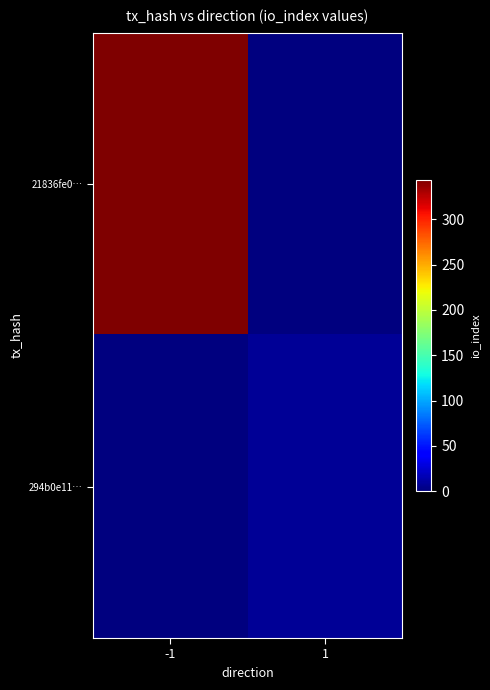

At which category does the chart reach its peak across all series?

-1